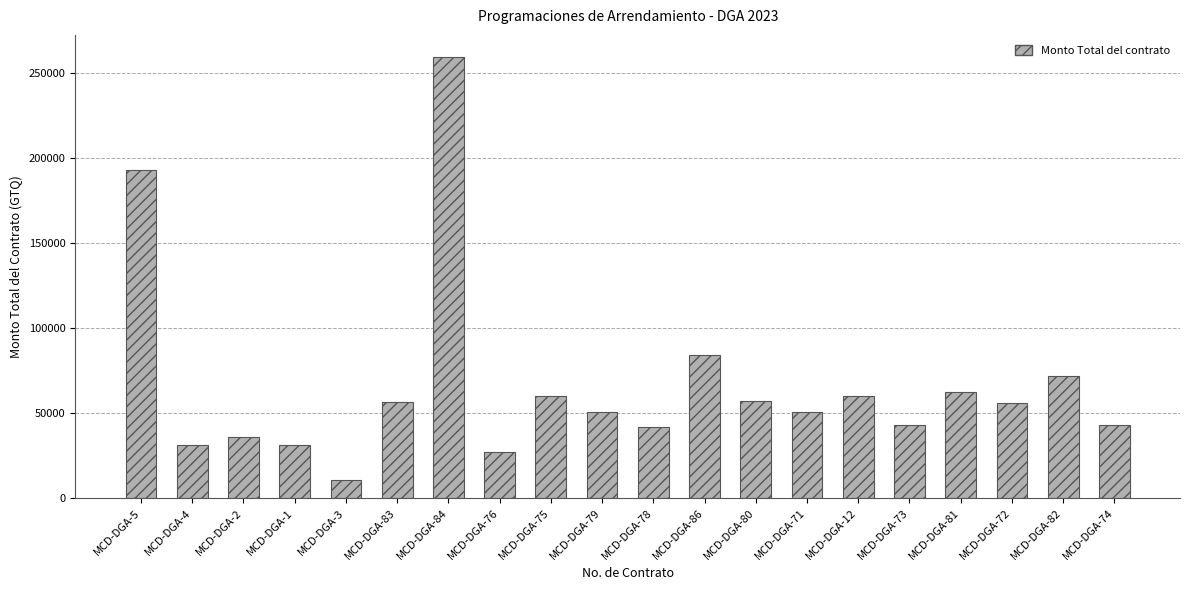

What is the value of the 7th bar from the left?

259362